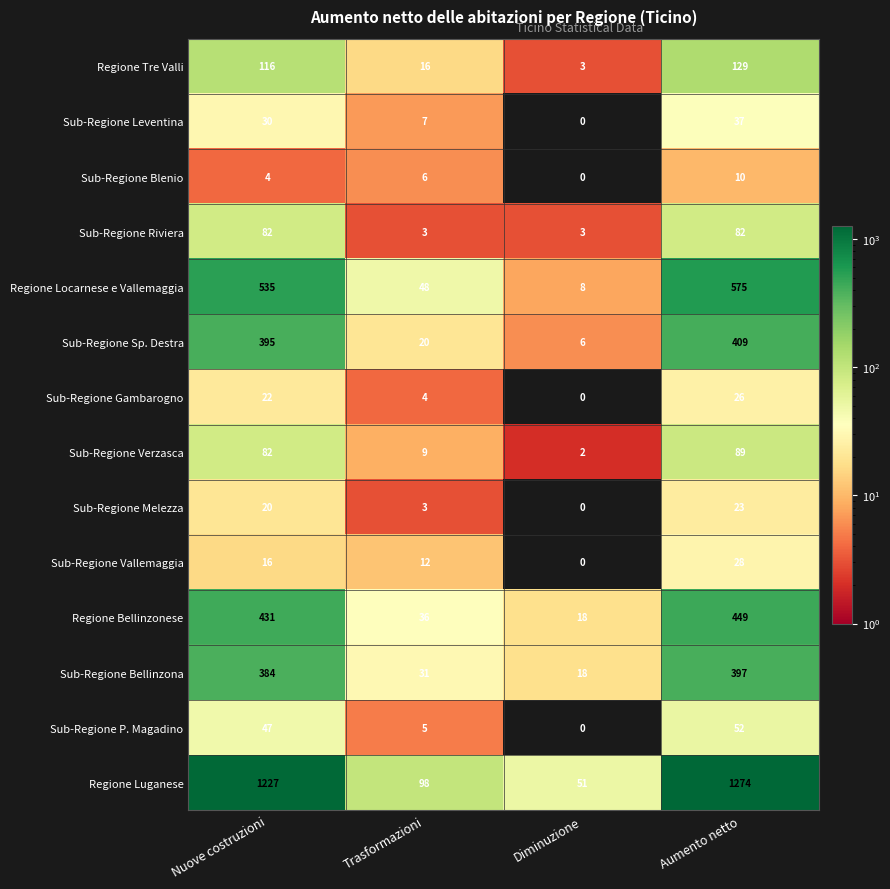

At which category is the sum across all series the highest?

Aumento netto